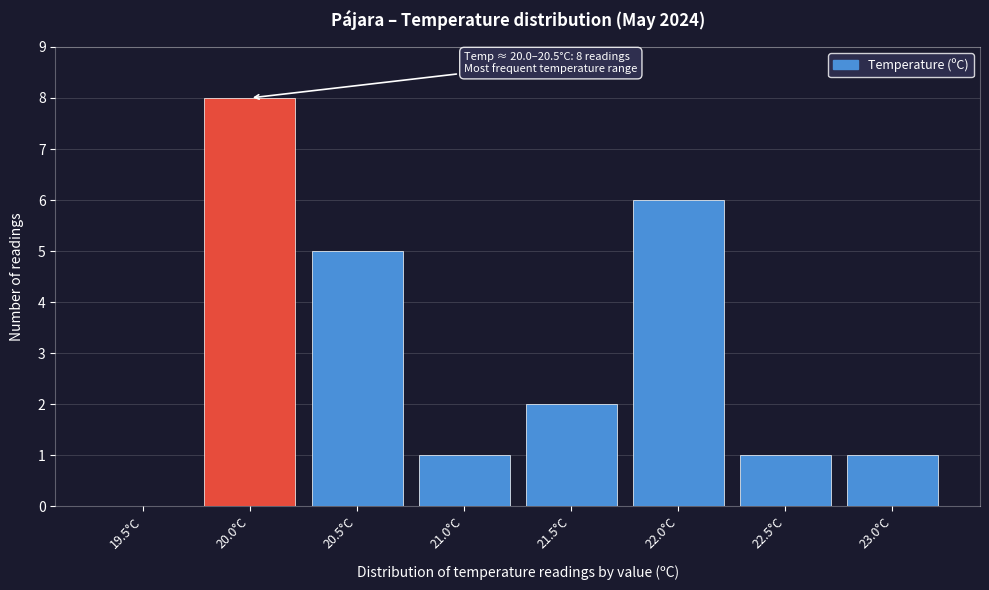

Reading left to right, list all the values displayed in this chart.

19.5°C=0	20.0°C=8	20.5°C=5	21.0°C=1	21.5°C=2	22.0°C=6	22.5°C=1	23.0°C=1